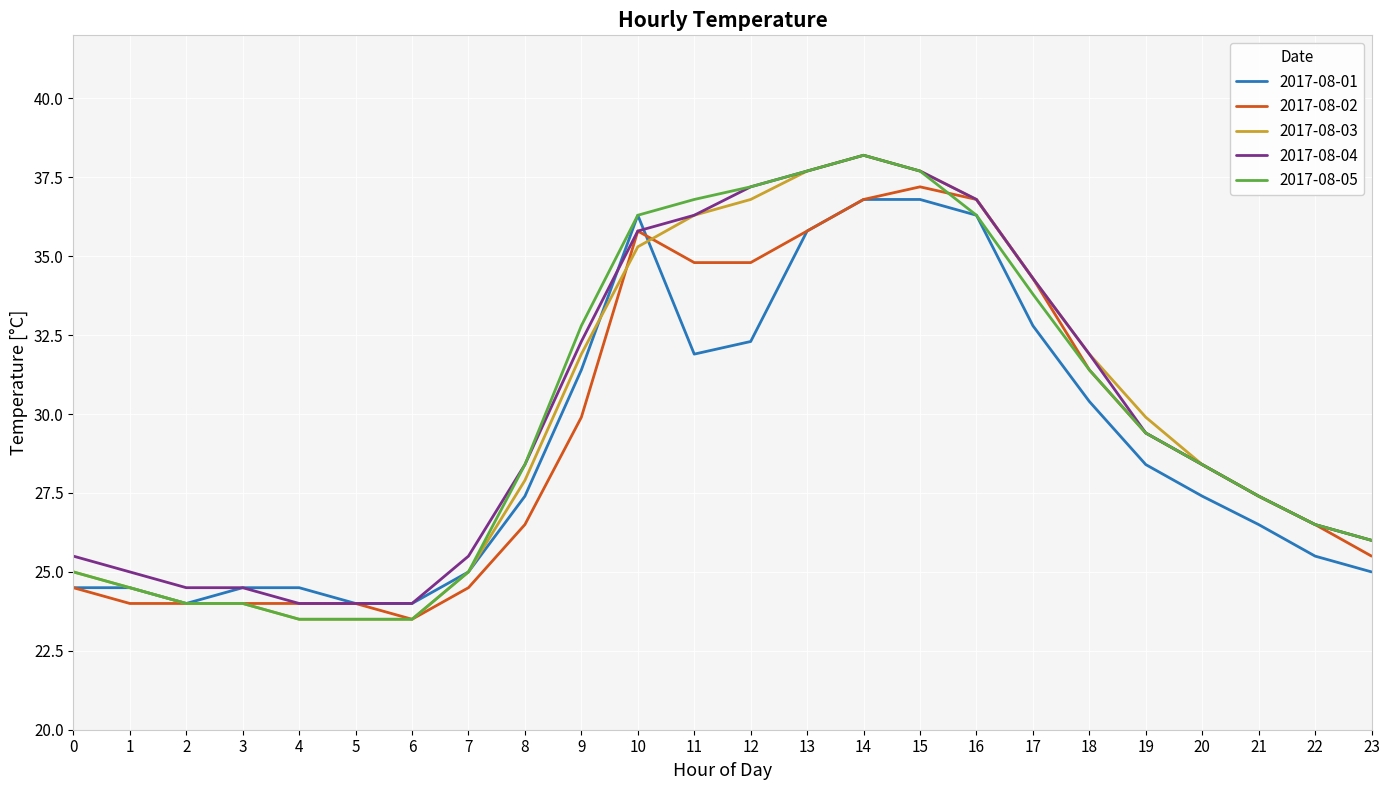

What is the minimum value shown in the chart?

23.5